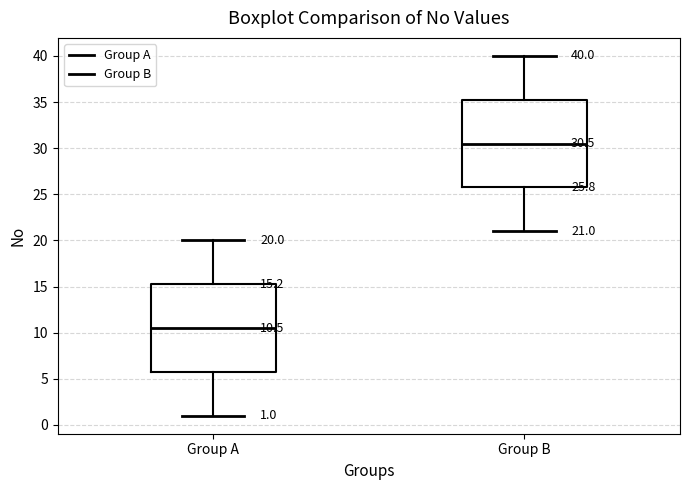

Which box's median line is the highest?

Group B